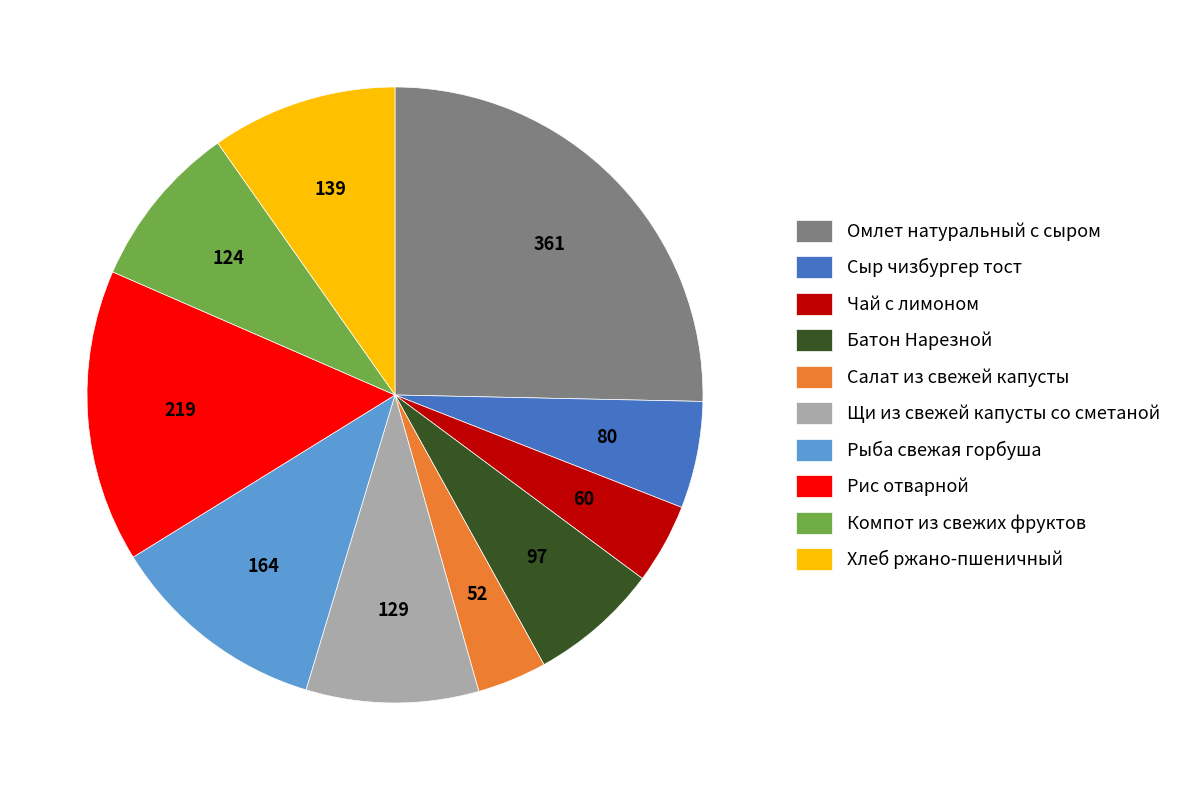

What is the ratio of the value at Компот из свежих фруктов to the value at Хлеб ржано-пшеничный?

0.9